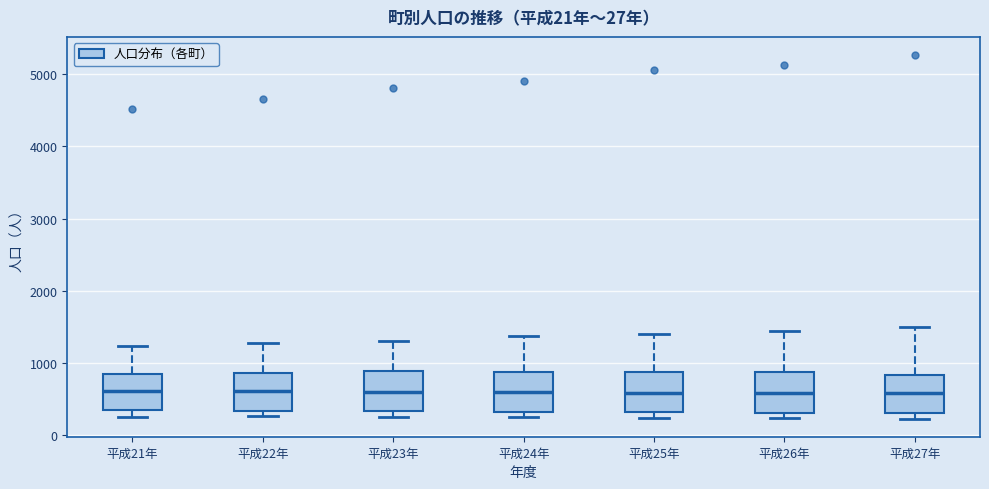

Reading left to right, read every box against the y-axis: the position of its median line, the range the box covers, and the ends of its whiskers. The values are not printed on the chart, so give them approximately, as read against the axis.

平成21年: median 600, box 300 to 900, whiskers 300 (just below the box's lower edge) to 1200
平成22年: median 600, box 300 to 900, whiskers 300 (just below the box's lower edge) to 1300
平成23年: median 600, box 300 to 900, whiskers 300 (just below the box's lower edge) to 1300
平成24年: median 600, box 300 to 900, whiskers 300 (just below the box's lower edge) to 1400
平成25年: median 600, box 300 to 900, whiskers 200 to 1400
平成26年: median 600, box 300 to 900, whiskers 200 to 1400
平成27年: median 600, box 300 to 800, whiskers 200 to 1500